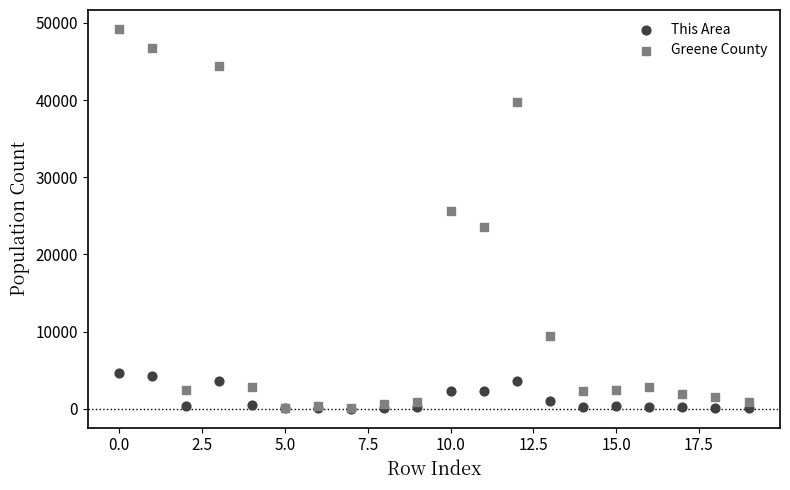

Which series has the largest Y range (max minus min)?

Greene County